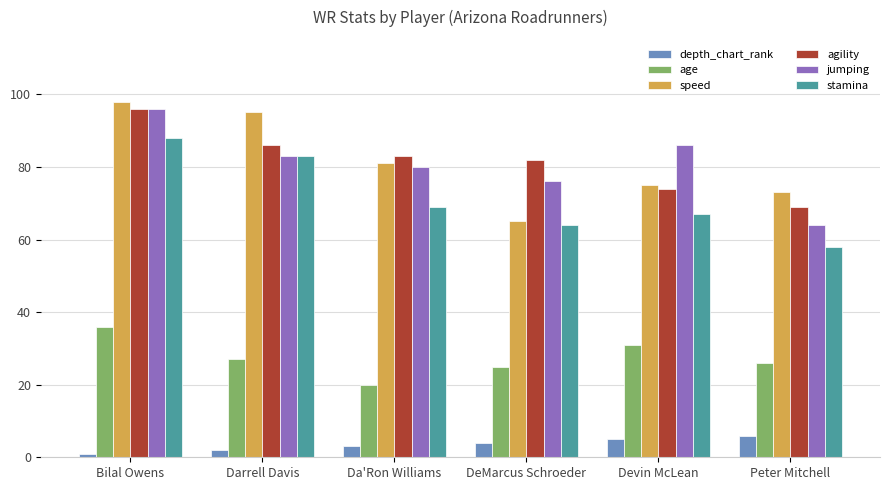

Which series has the largest range (max minus min)?

speed